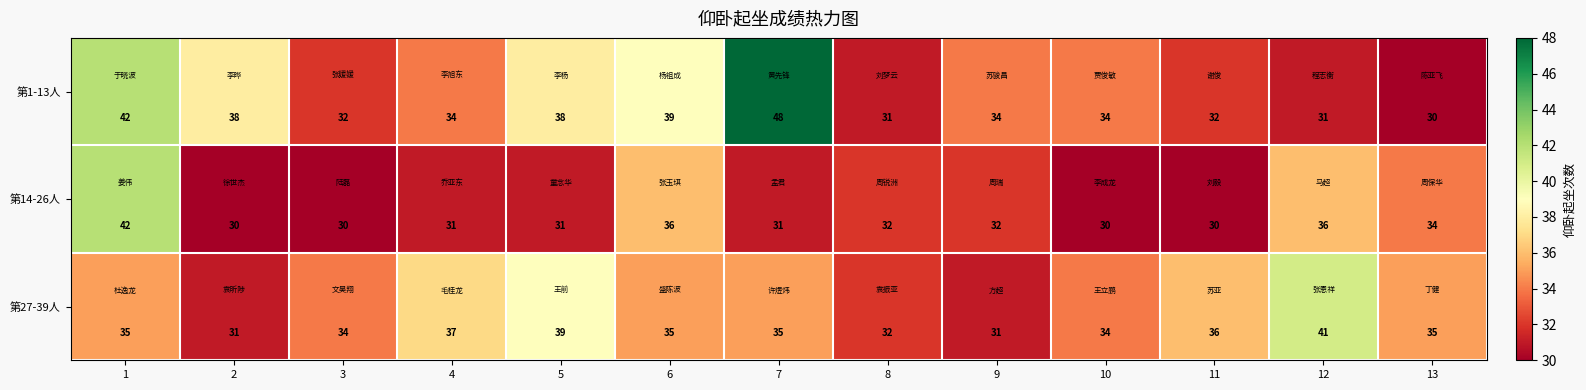

At 9, list the series in order from largest to smallest.

第1-13人, 第14-26人, 第27-39人